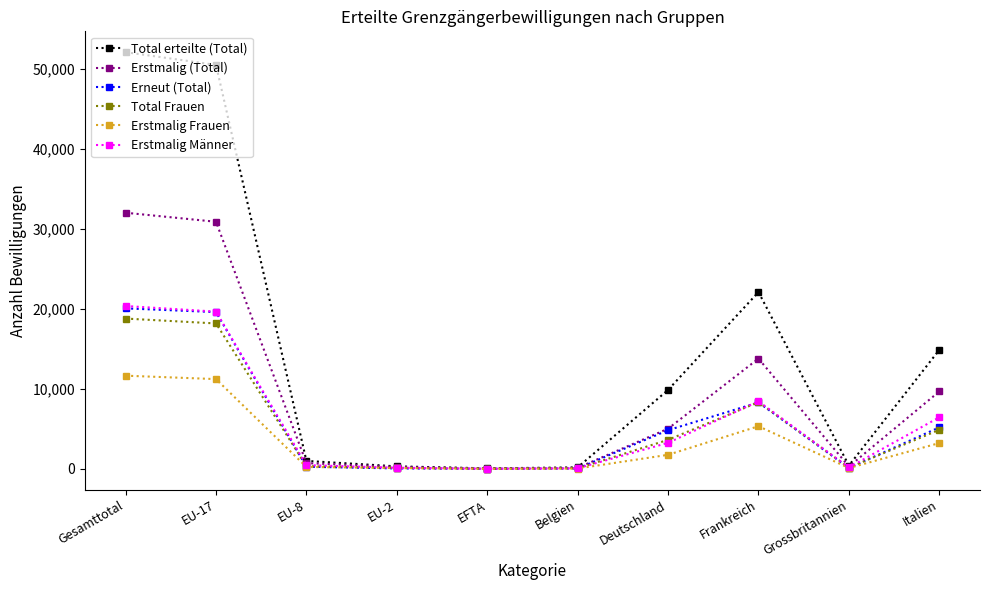

Which category has the highest value across all series?

Gesamttotal